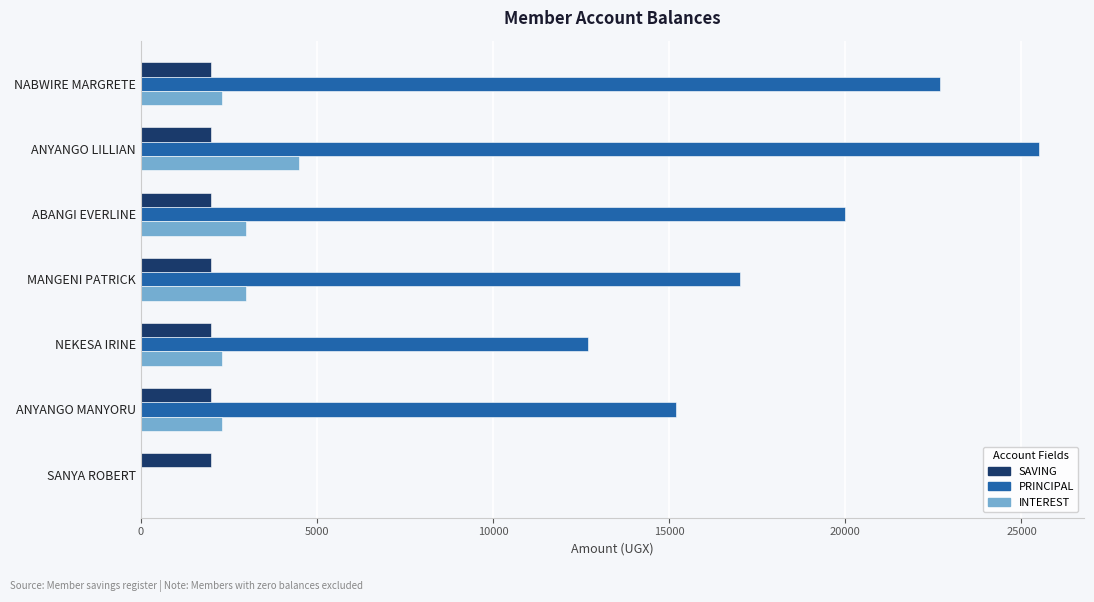

How many distinct data groups are displayed?

3